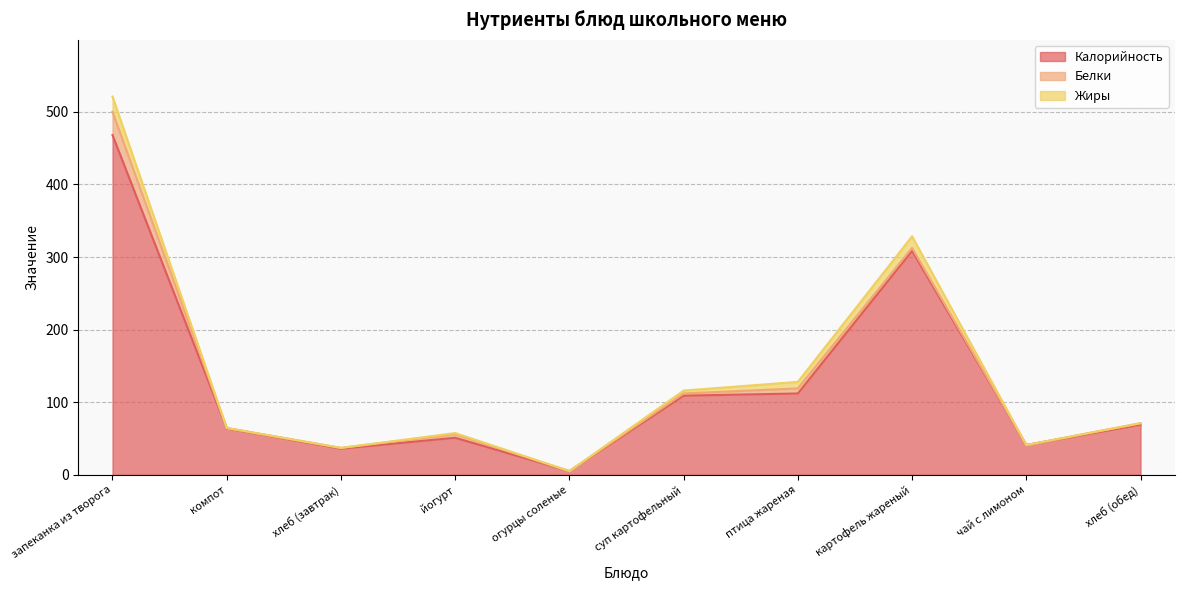

Is it true that Калорийность equals 41.0 at чай с лимоном?

True